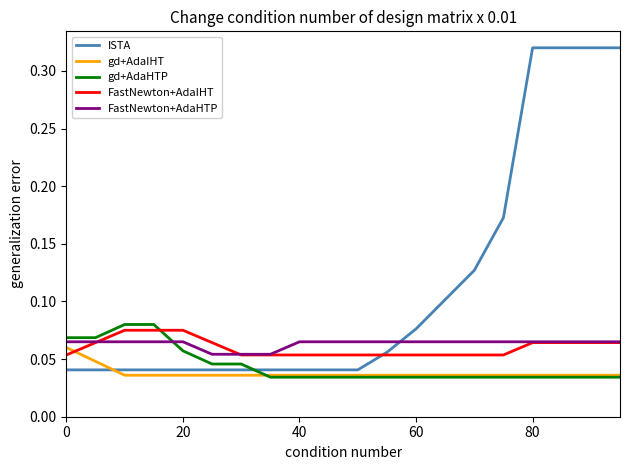

True or false: ISTA and gd+AdaIHT cross at least once.

True